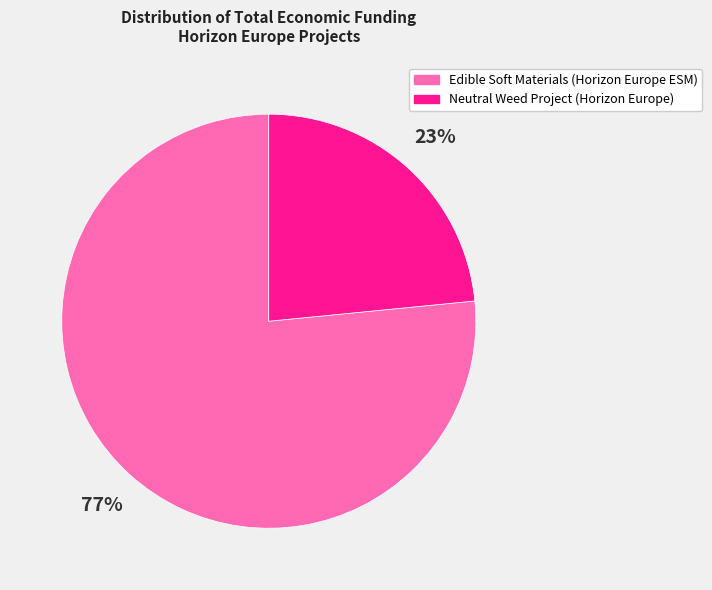

Does Neutral Weed Project (Horizon Europe) account for over 50% of the chart?

No